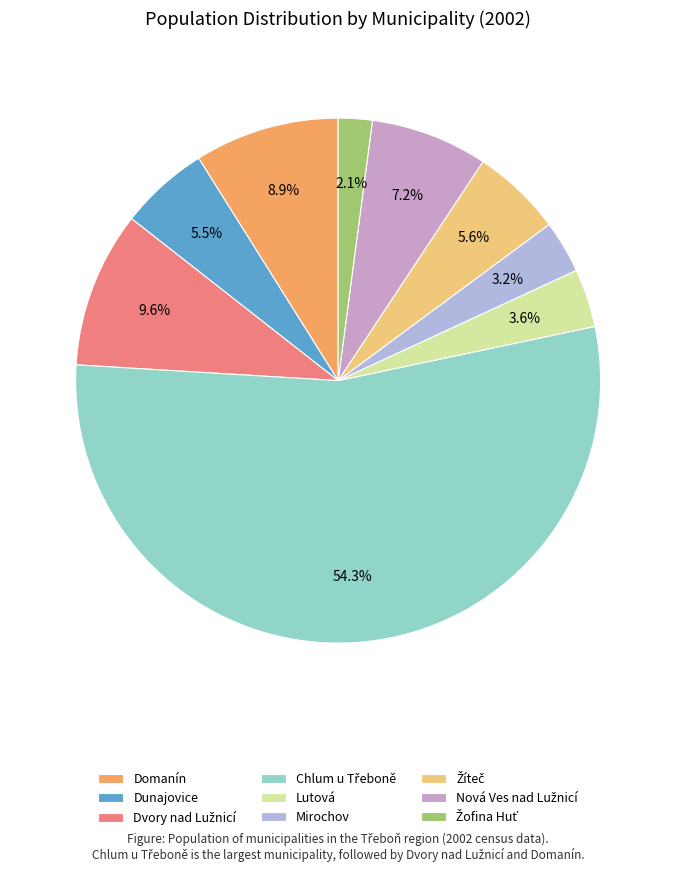

Does any single category account for the majority?

Yes